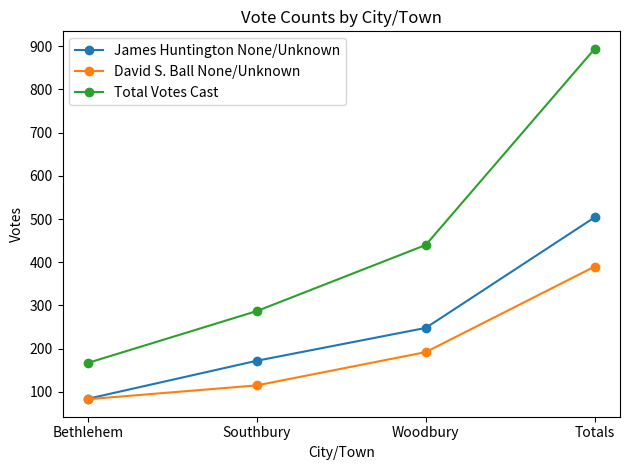

Rank the categories by David S. Ball None/Unknown value from highest to lowest.

Totals, Woodbury, Southbury, Bethlehem